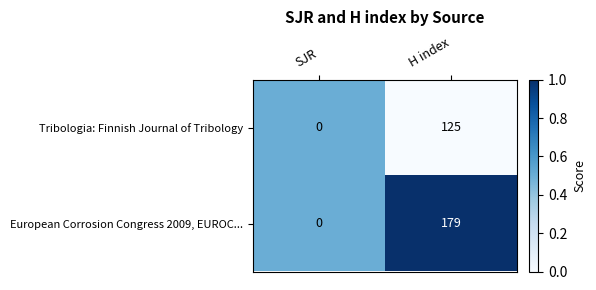

What is the difference between the highest and lowest values at H index?

54